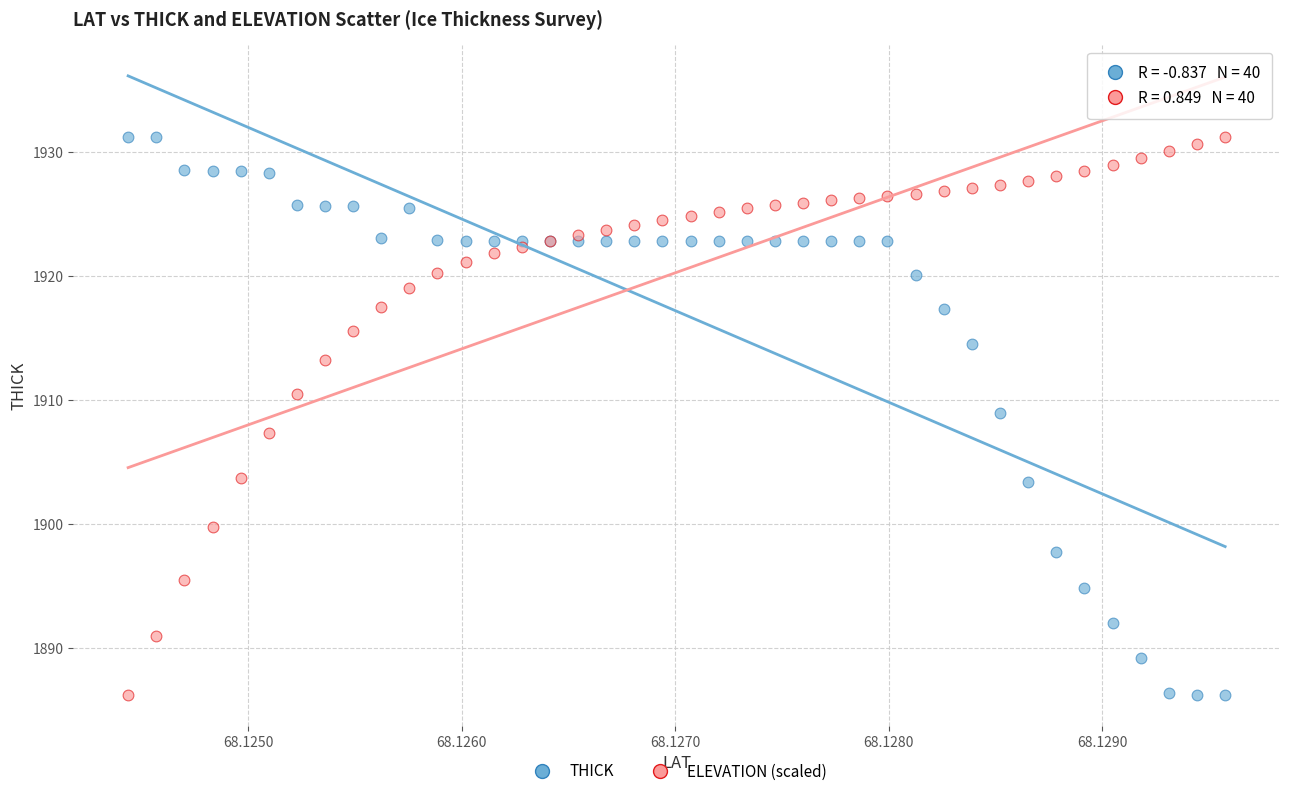

What are all the series names shown in the legend?

THICK, ELEVATION (scaled)